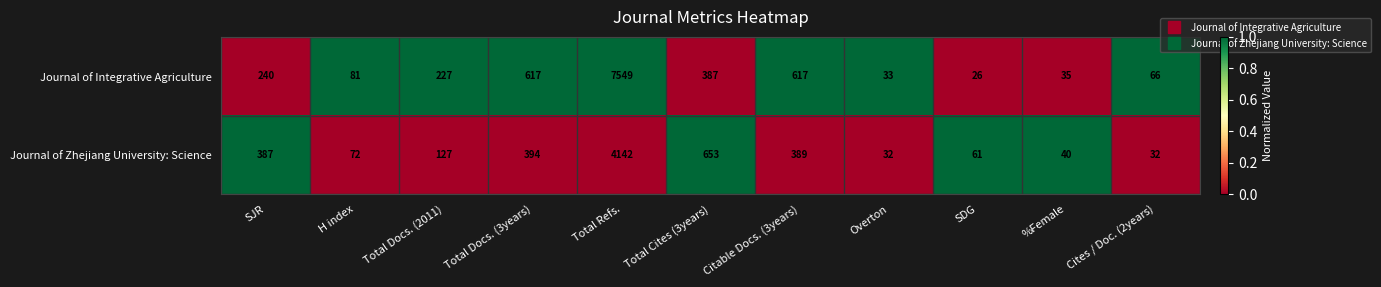

How many categories are shown in the chart?

11